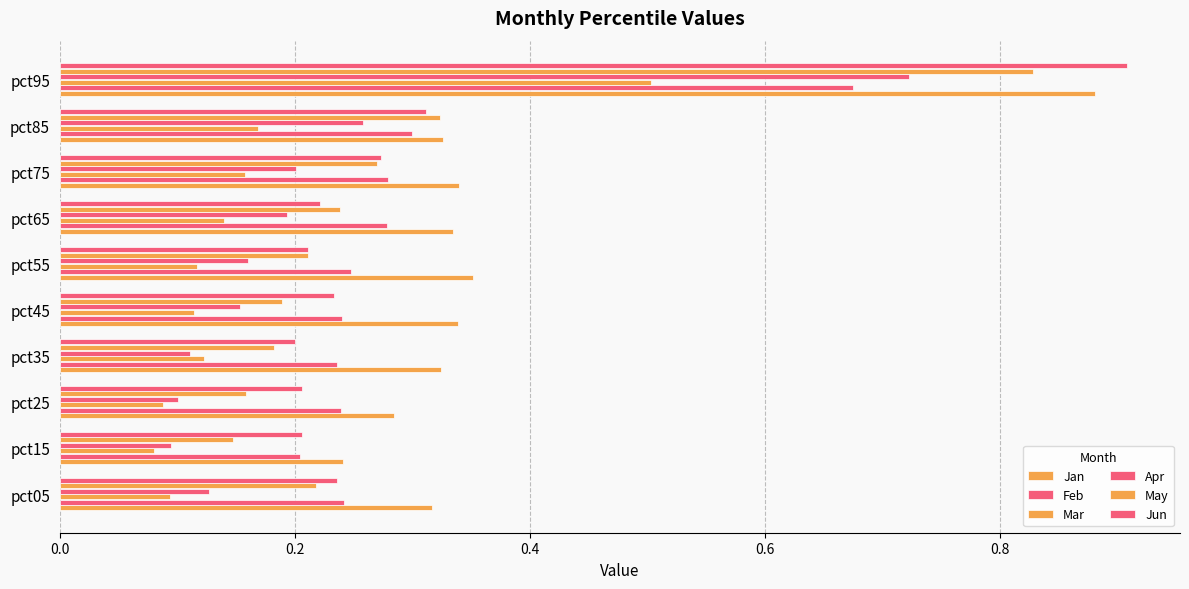

Does the chart contain any negative values?

No